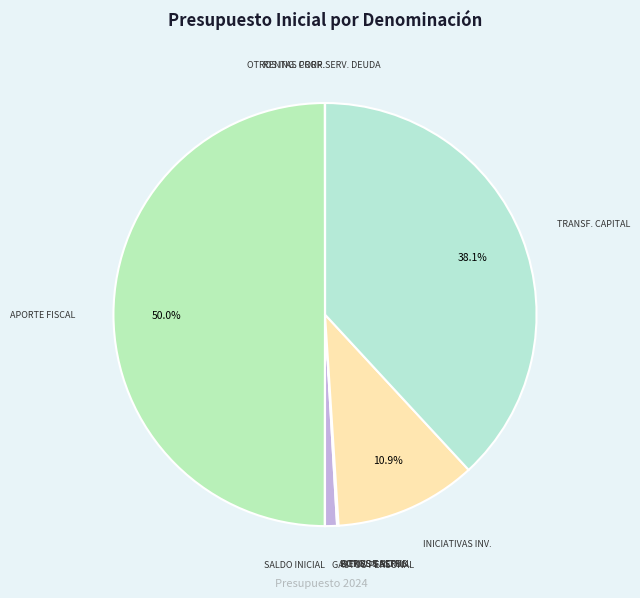

How many slices are in this pie chart?

11